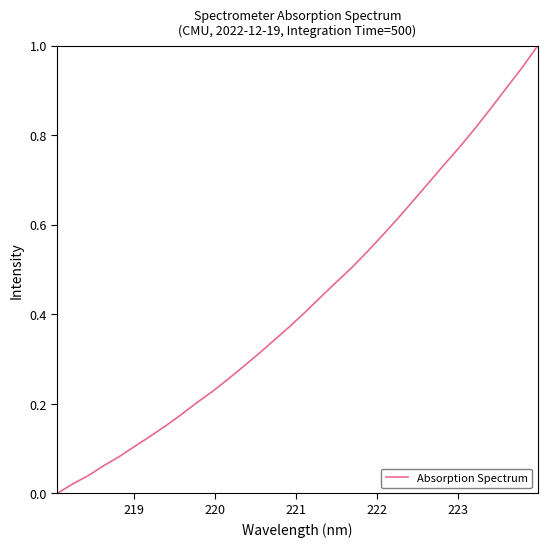

How many lines are shown in the chart?

1